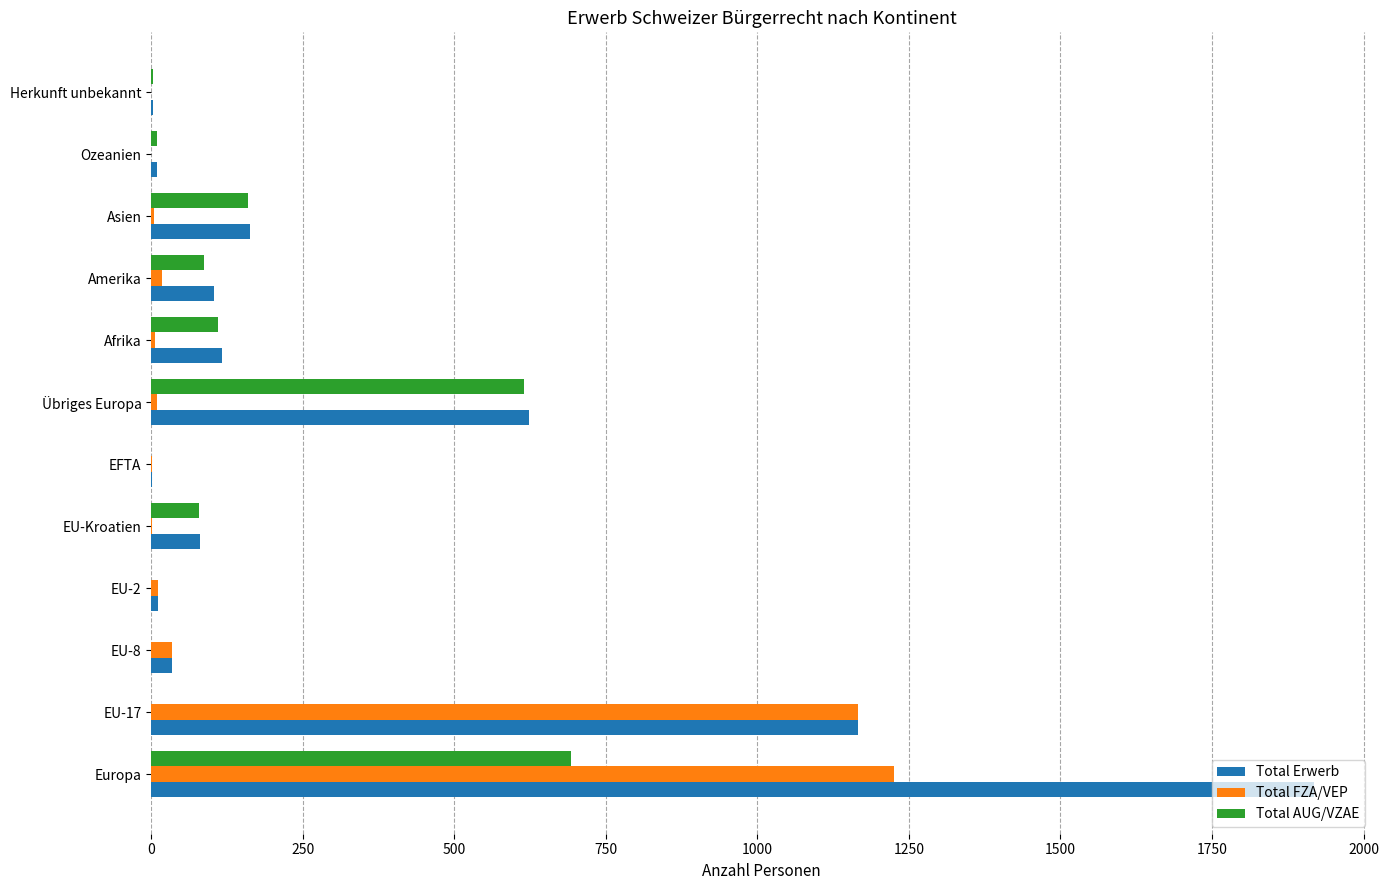

At which category is the sum across all series the highest?

Europa